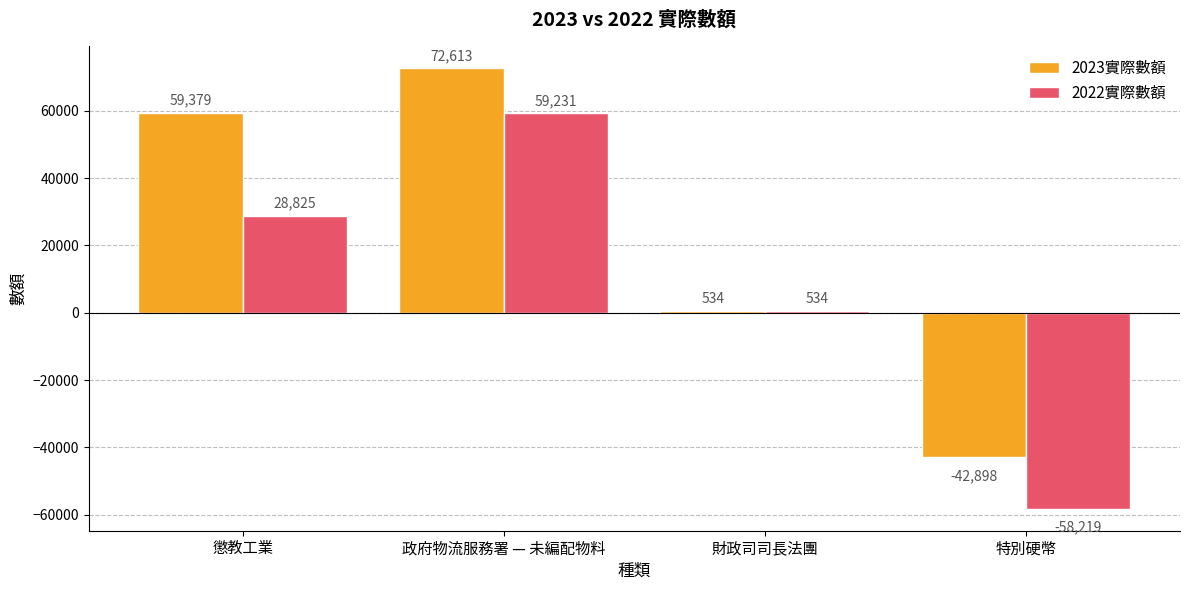

Reading right to left, extract all data points from this chart.

2023實際數額: 特別硬幣=-42898	財政司司長法團=534	政府物流服務署 — 未編配物料=72613	懲教工業=59379
2022實際數額: 特別硬幣=-58219	財政司司長法團=534	政府物流服務署 — 未編配物料=59231	懲教工業=28825